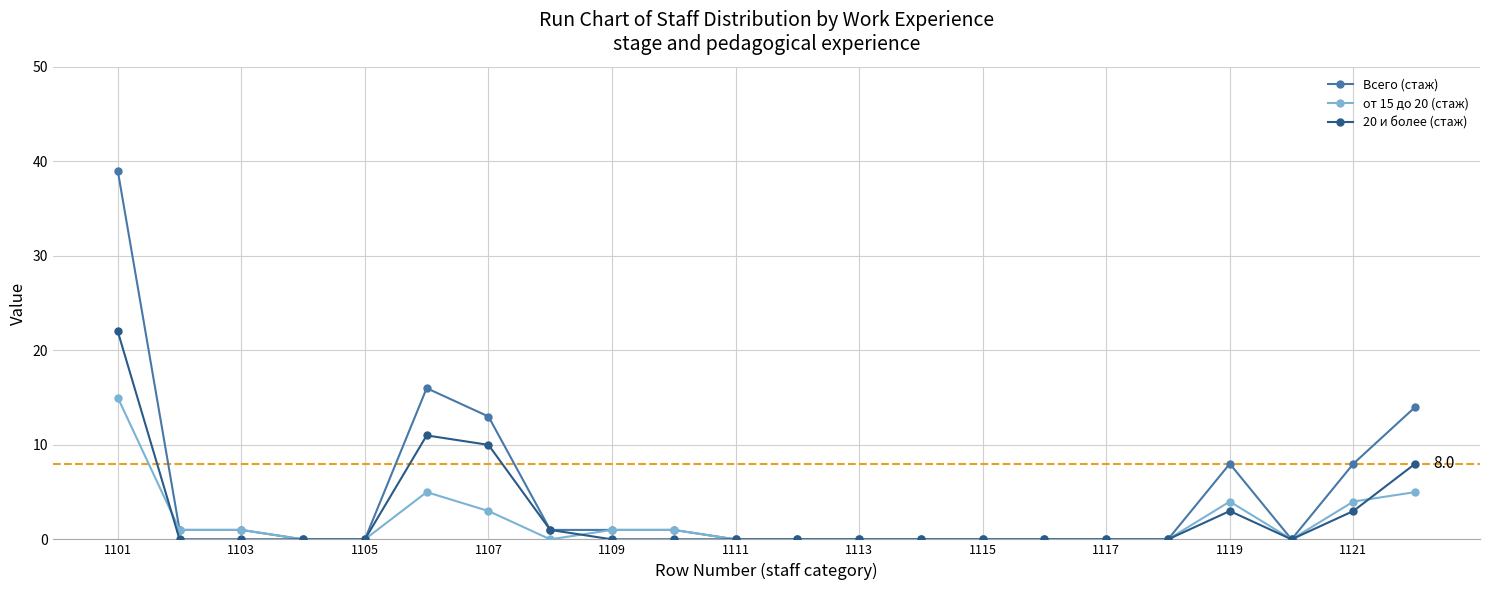

Which series has the largest total across all categories?

Всего (стаж)